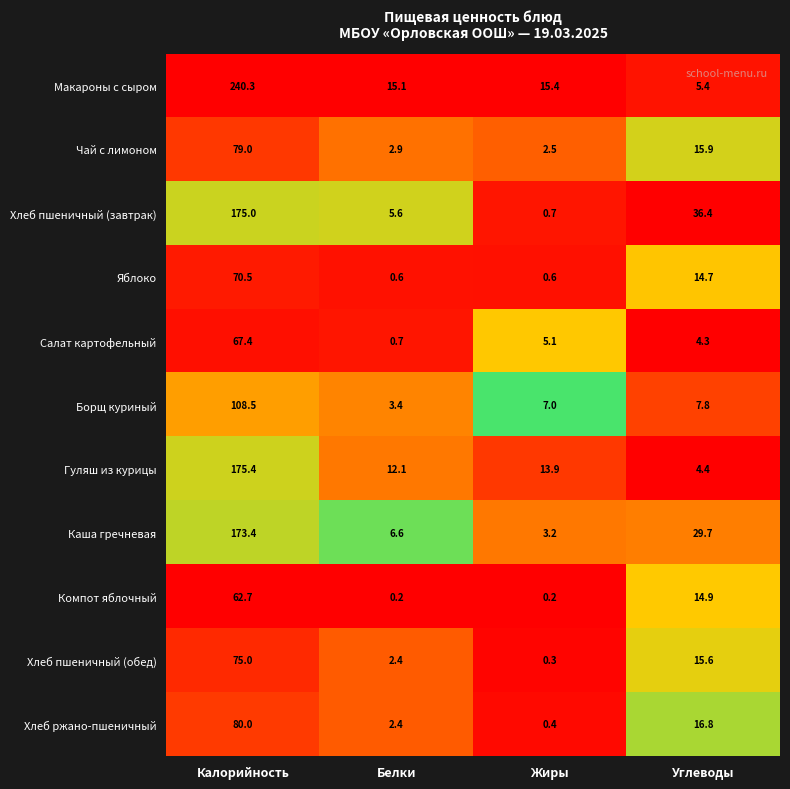

Read the Чай с лимоном value at Калорийность.

79.0